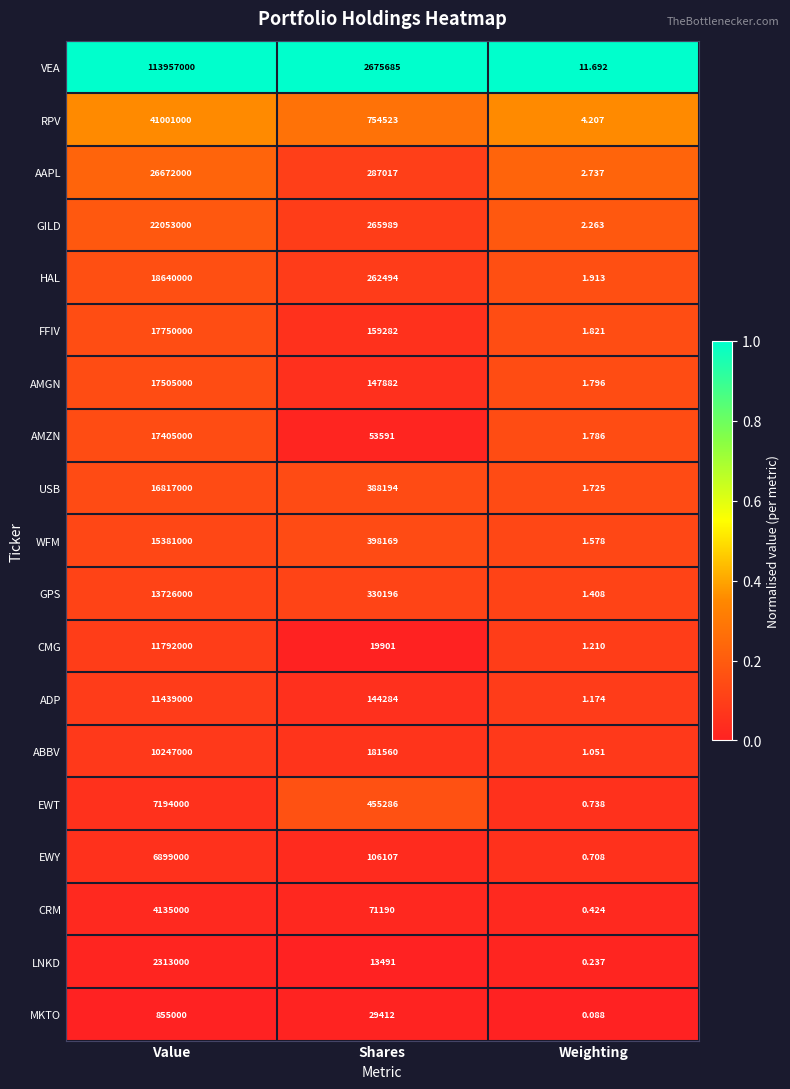

Is the value of USB at Value greater than the value of LNKD at Weighting?

Yes